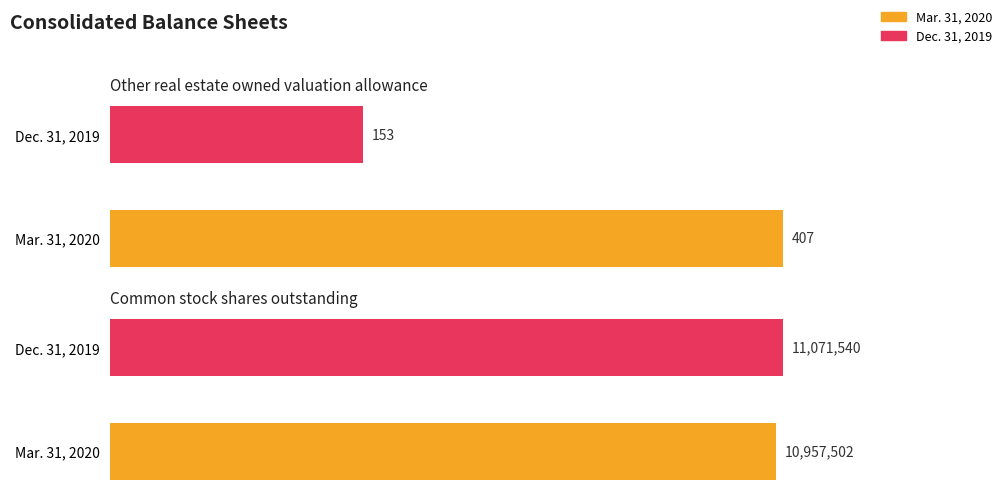

At how many categories does at least one series exceed 3860927?

2